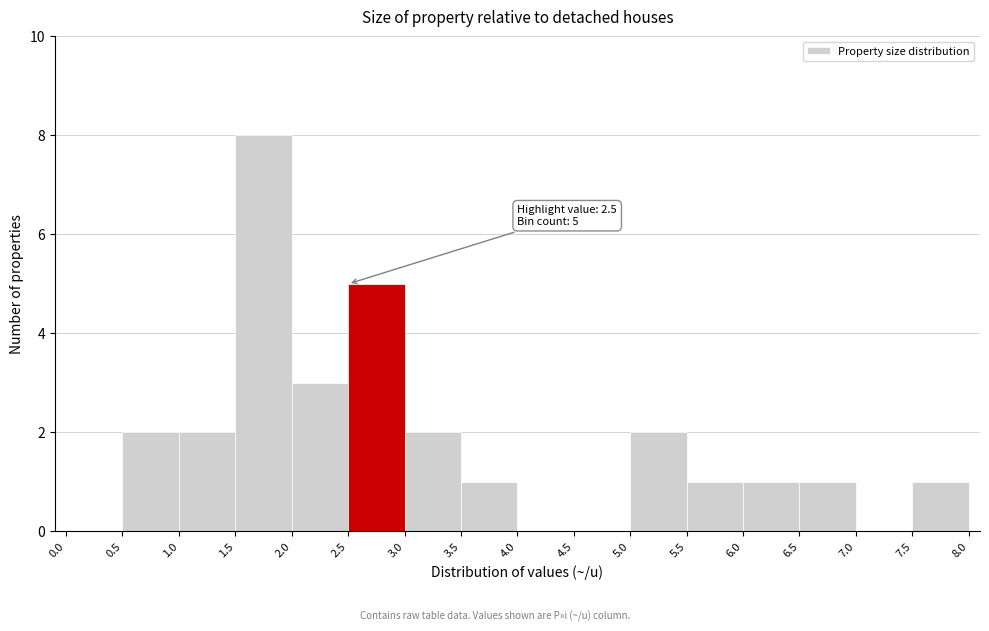

Which range on the x-axis has the tallest bar?

1.5 to 2.0